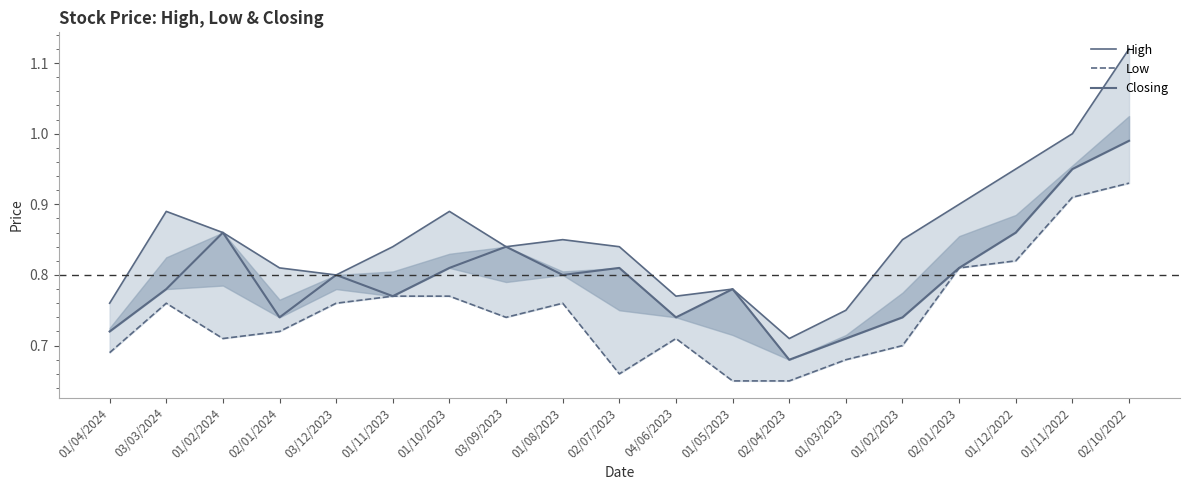

What is the minimum value for Closing?

0.7